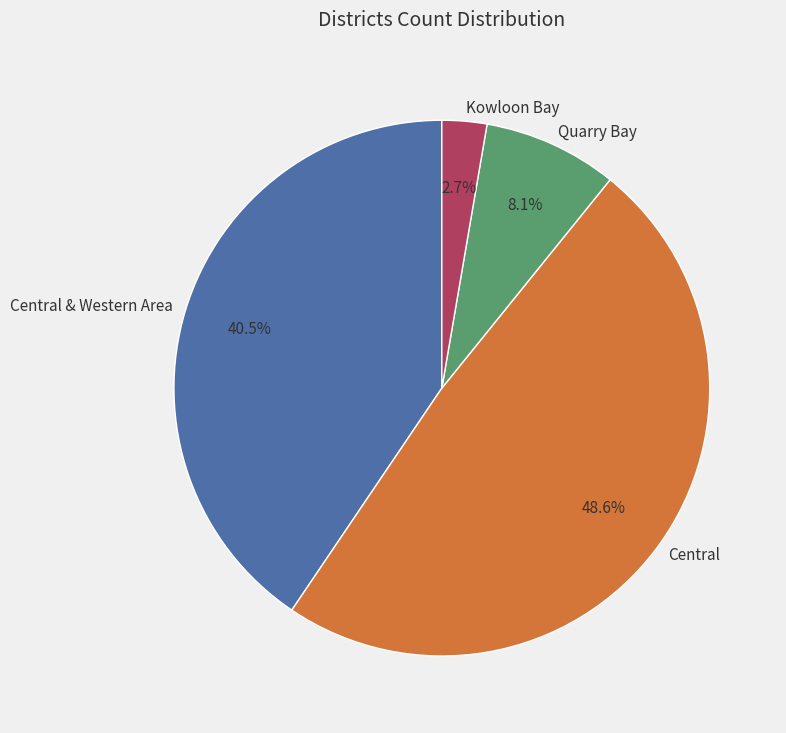

What is the ratio of the value at Central & Western Area to the value at Quarry Bay?

5.0